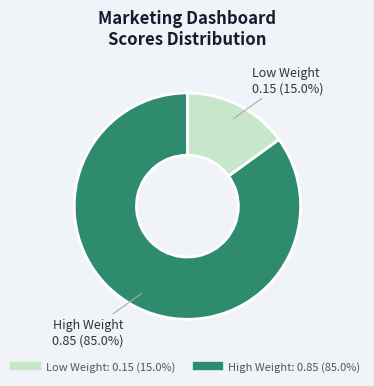

Is there any slice that represents more than half of the pie?

Yes